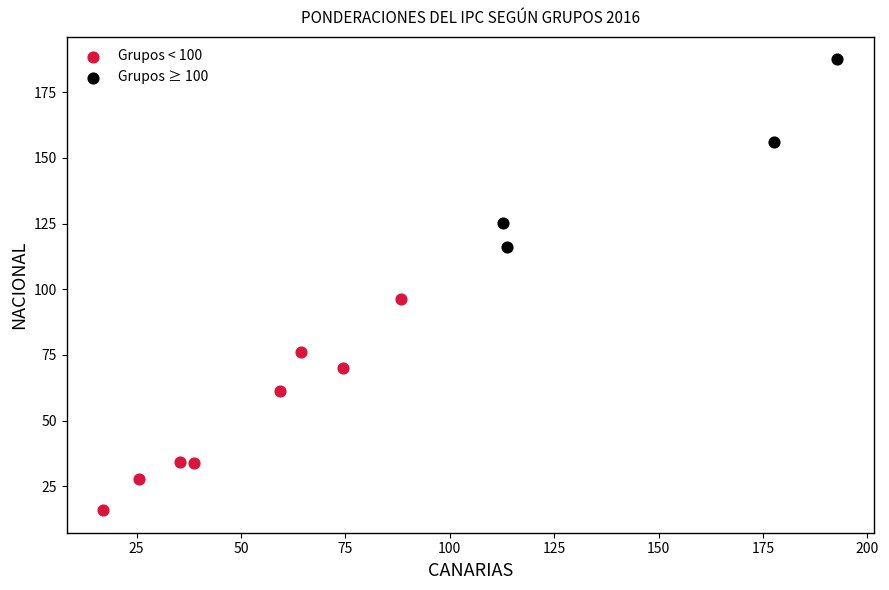

Which series contains the lowest Y value?

Grupos < 100